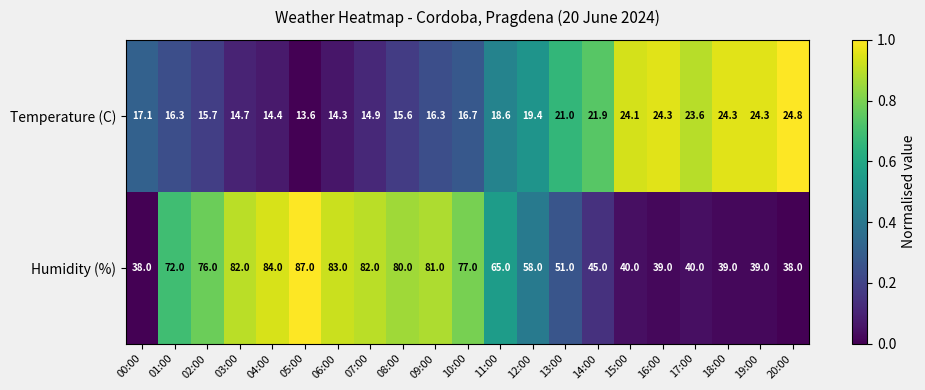

Is the value of Temperature (C) at 09:00 greater than the value of Humidity (%) at 07:00?

No